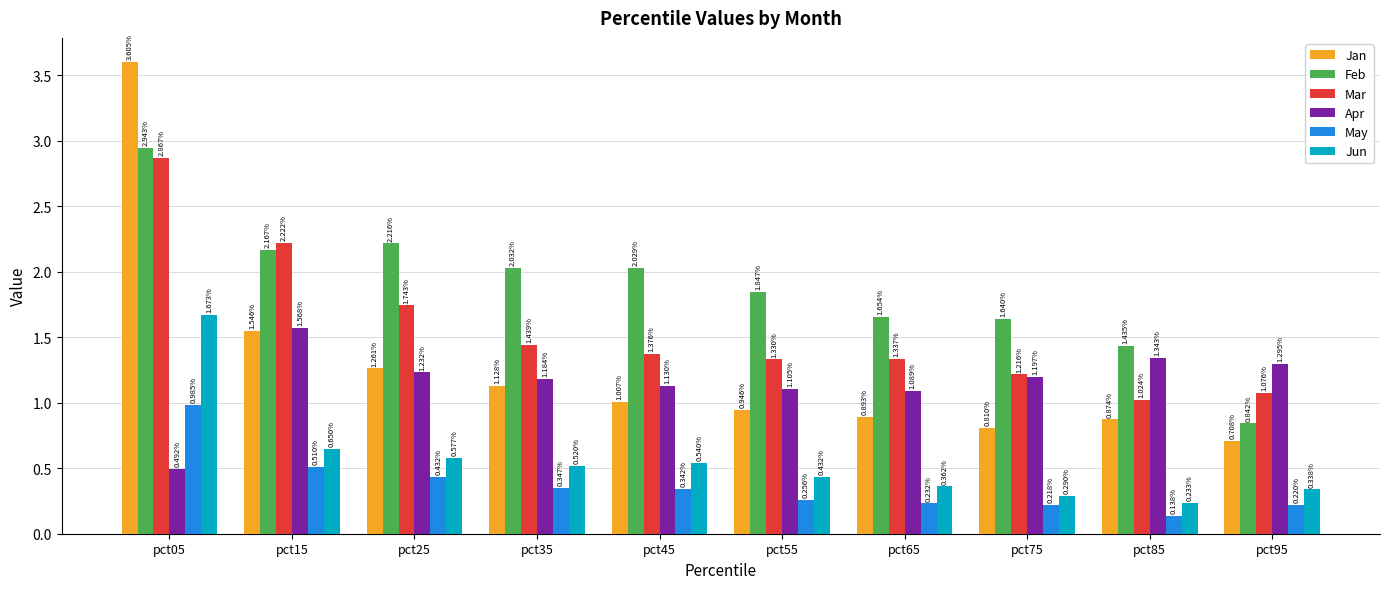

How many groups of bars are there?

10